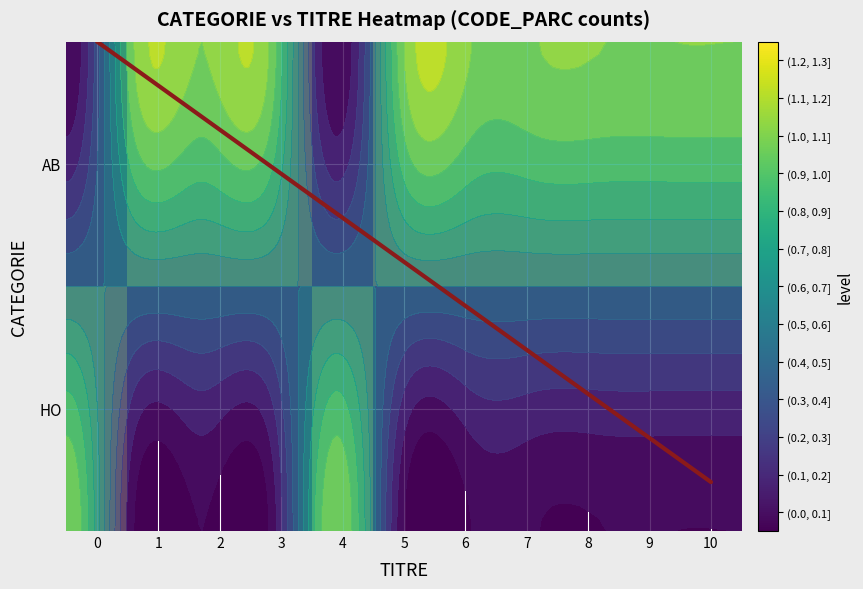

The HO series shows 0 at 3. True or false?

True